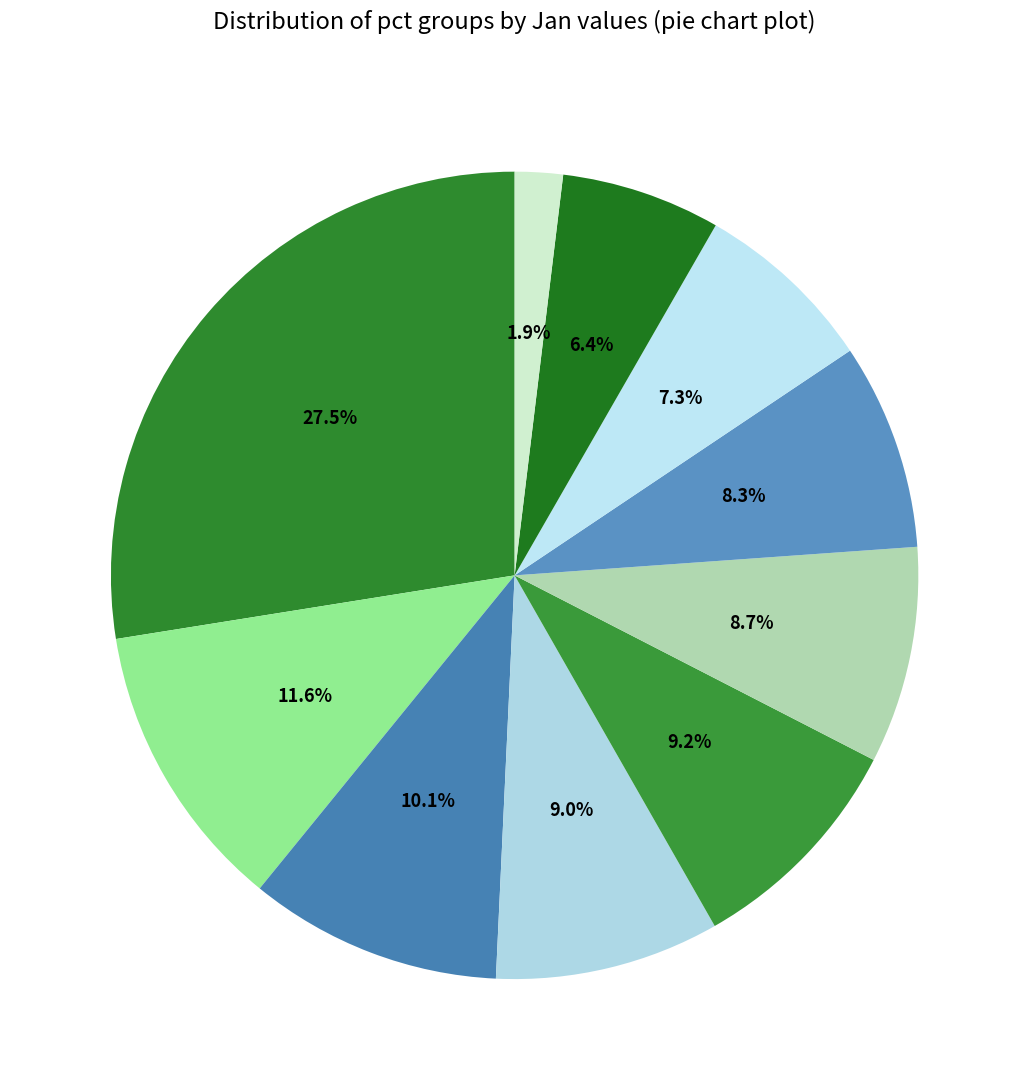

How many slices are in this pie chart?

10